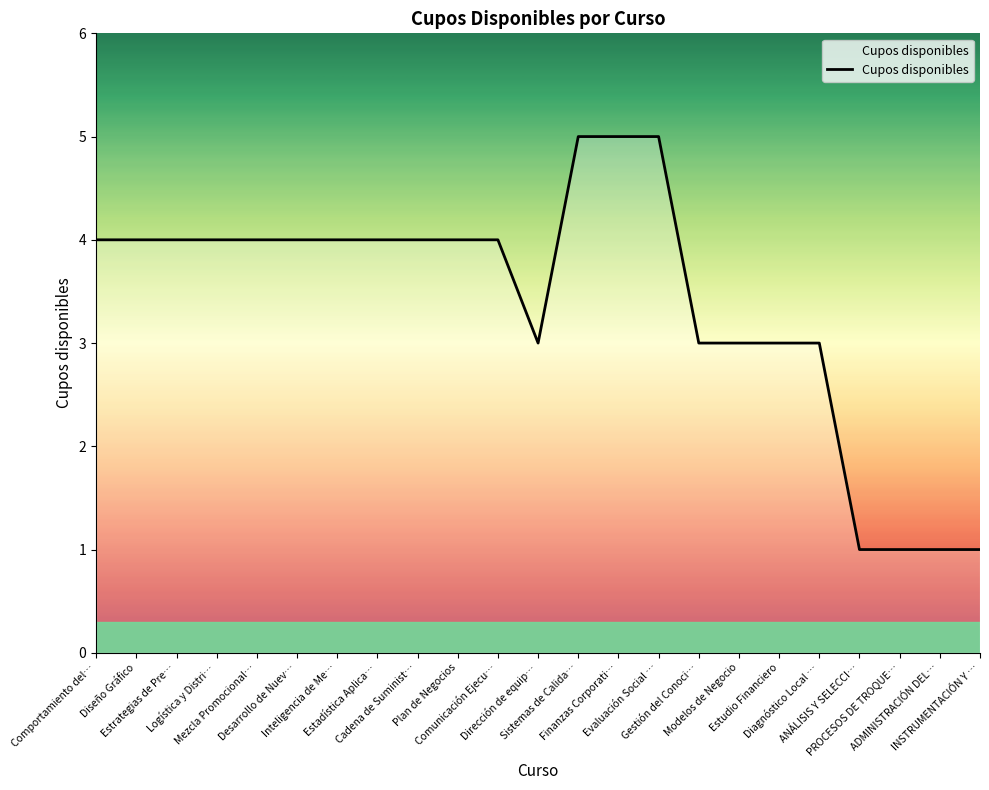

What is the maximum value shown in the chart?

5